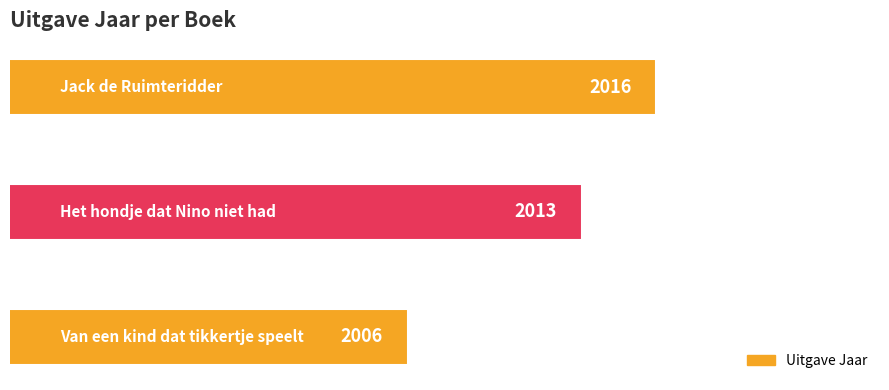

How many bars are there in total?

3